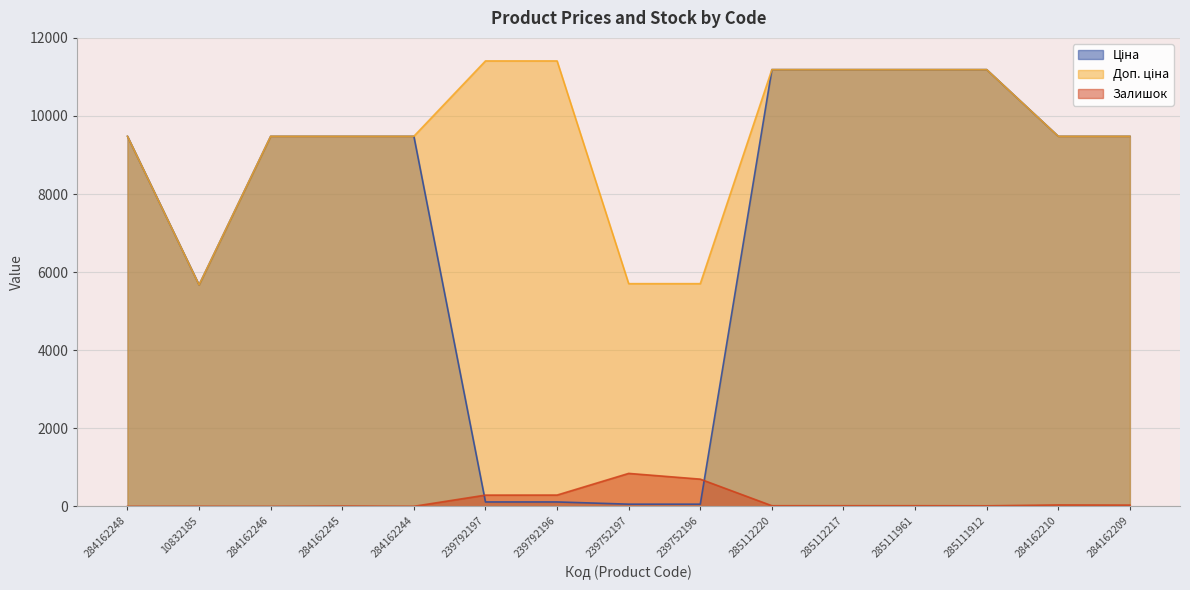

Count the number of categories in the chart.

15